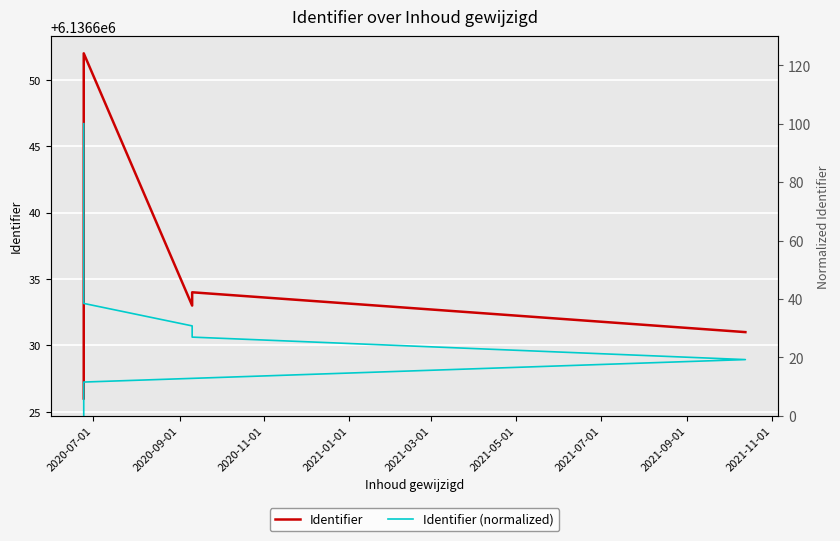

Which series has the largest total across all categories?

Identifier